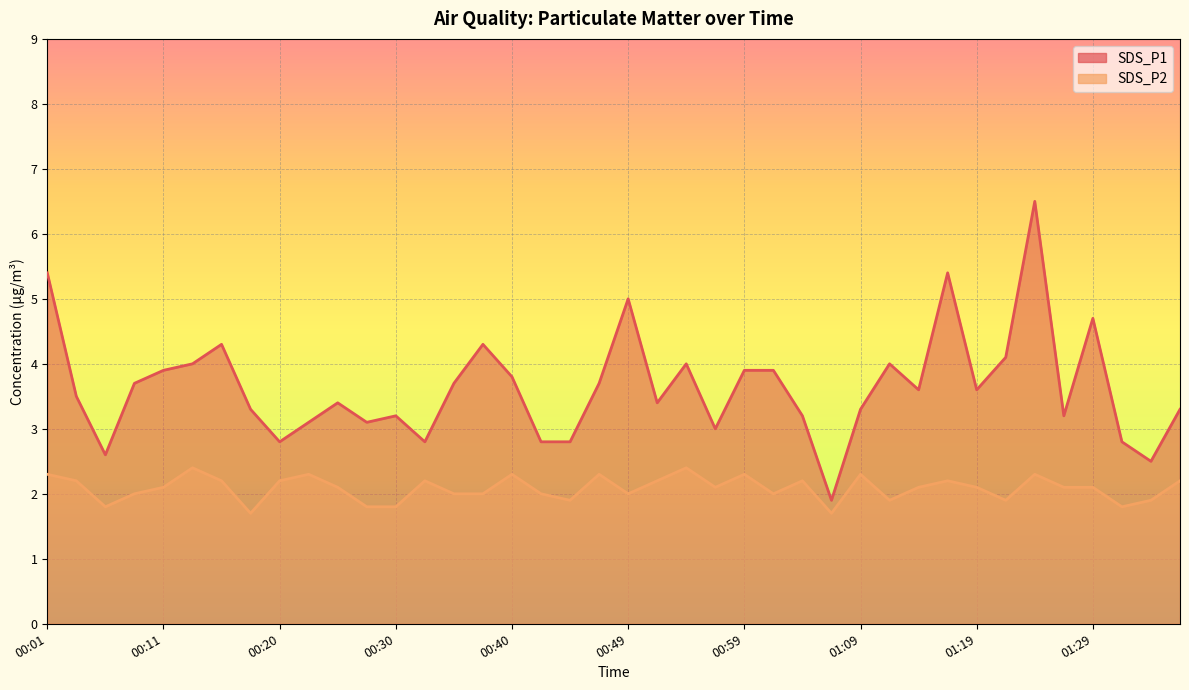

How many values in the SDS_P2 series are below 2?

10